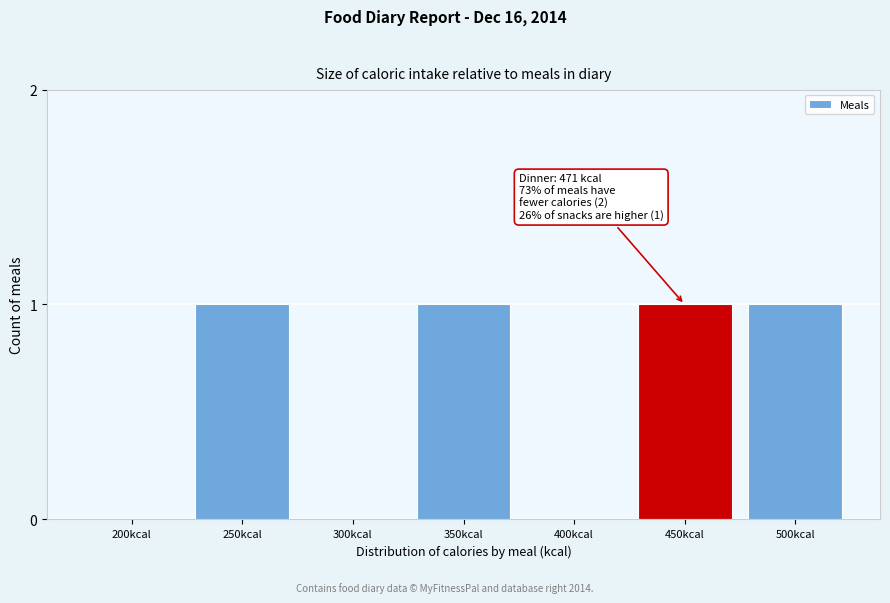

Reading right to left, extract all data points from this chart.

500kcal=1	450kcal=1	400kcal=0	350kcal=1	300kcal=0	250kcal=1	200kcal=0